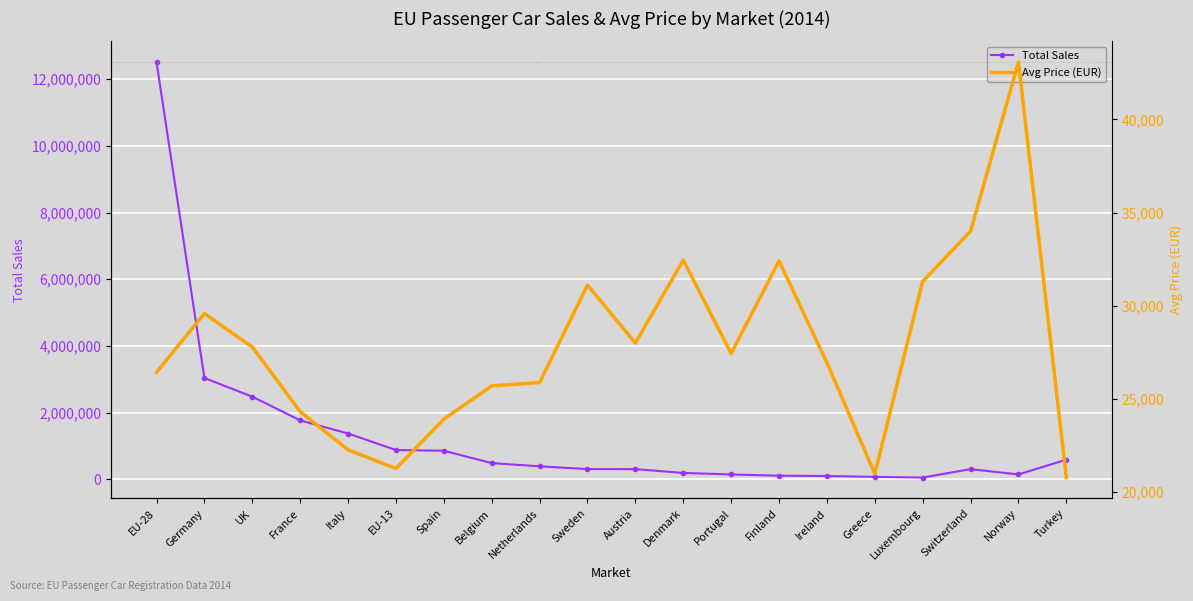

What is the value of the Total Sales point at the 16th from the left?

71216